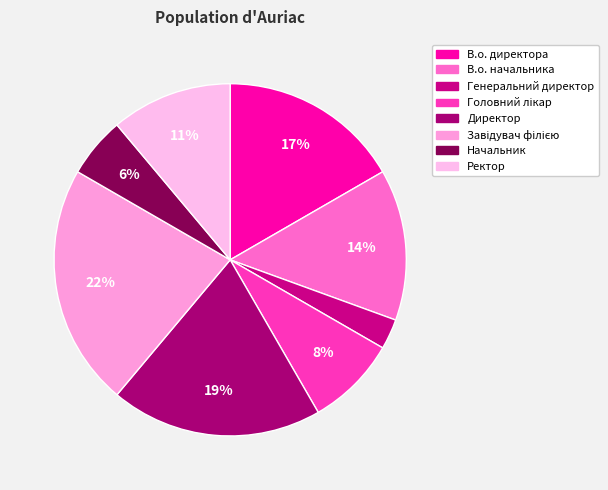

To the nearest percent, what is the average slice percentage?

12%